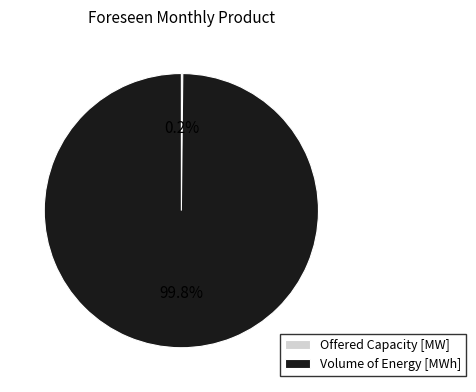

Which category accounts for the majority?

Volume of Energy [MWh]